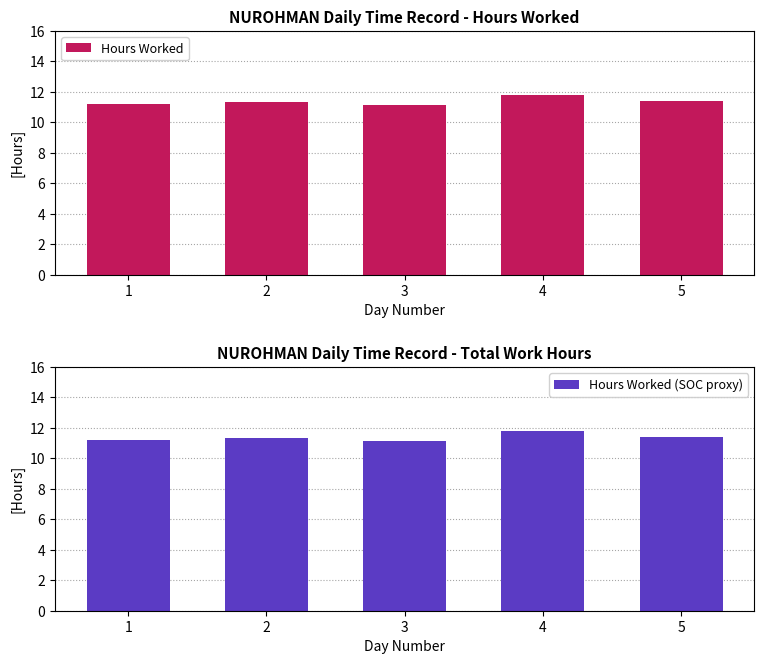

What is the value of the Hours Worked bar at the 4th from the left?

11.8